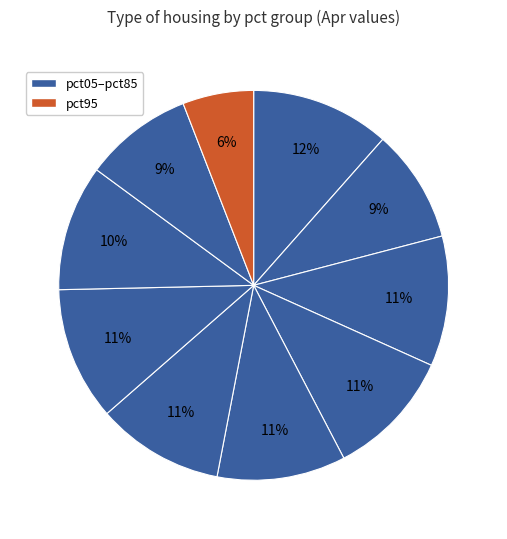

Count the number of slices in the pie.

10